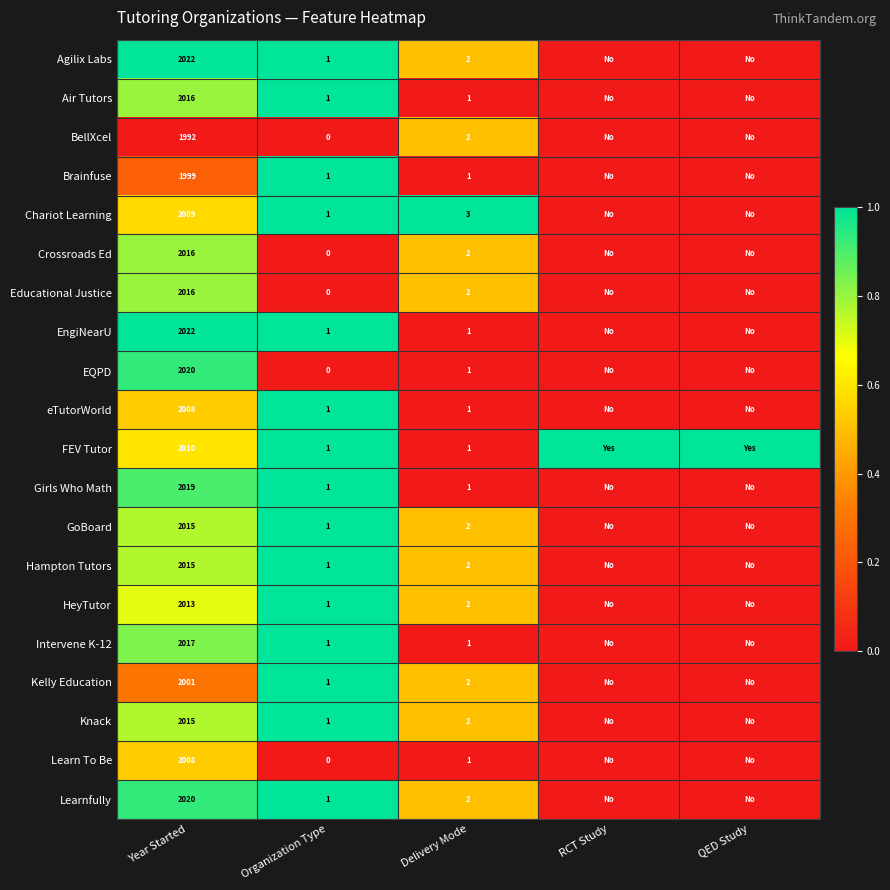

What is the difference between the Agilix Labs values at Organization Type and Year Started?

2021